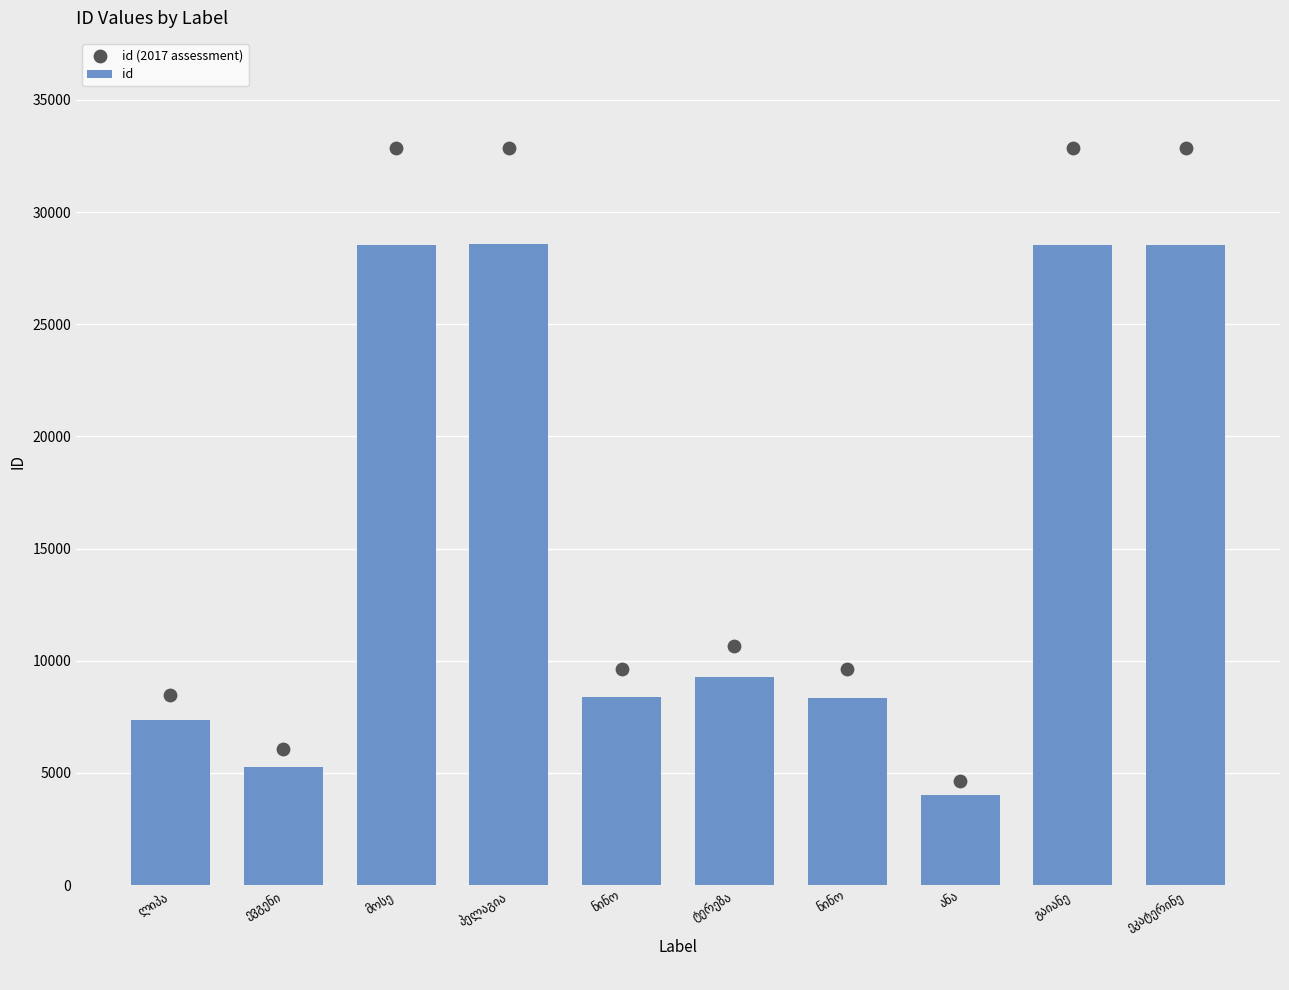

At how many categories does at least one series exceed 30701?

4